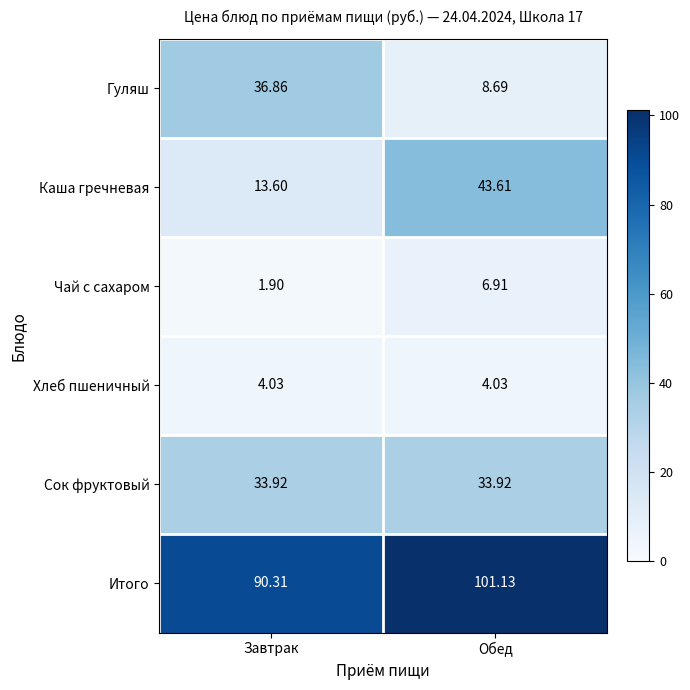

At how many categories does at least one series exceed 57?

2